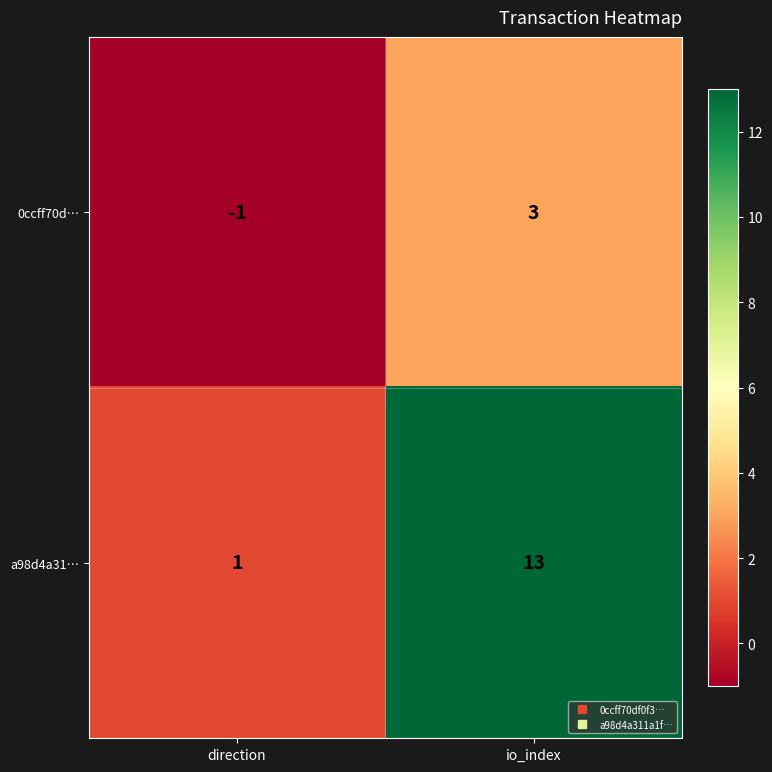

Reading left to right, transcribe all the data shown in this chart.

0ccff70d…: -1	3
a98d4a31…: 1	13